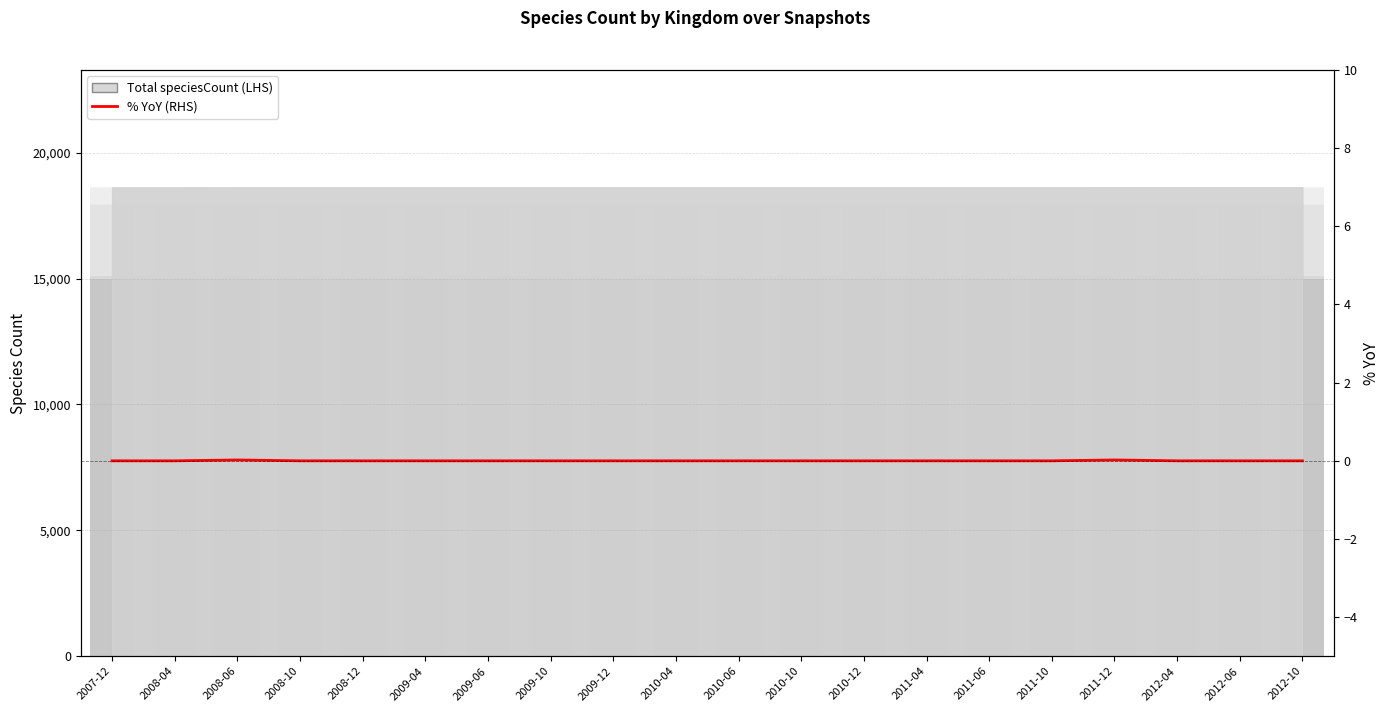

What position from the left is 2012-10?

20